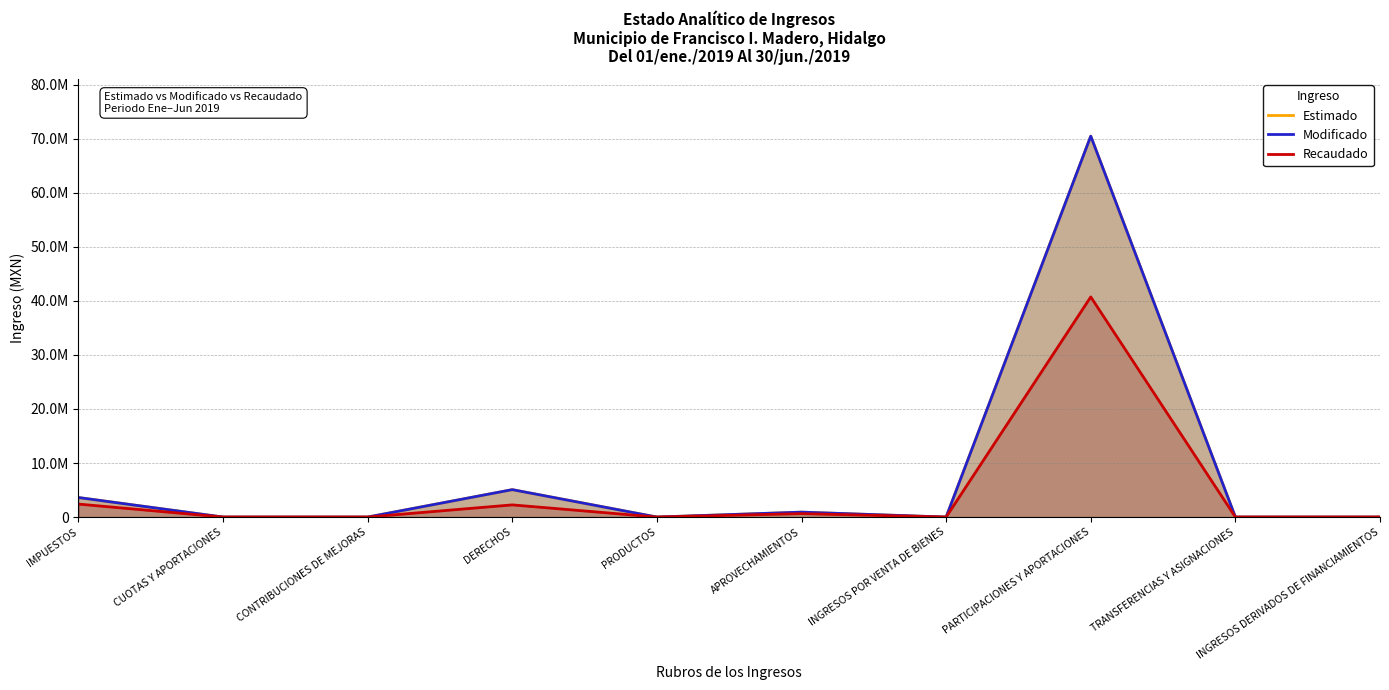

True or false: Modificado has more than 2 interior local peaks.

True